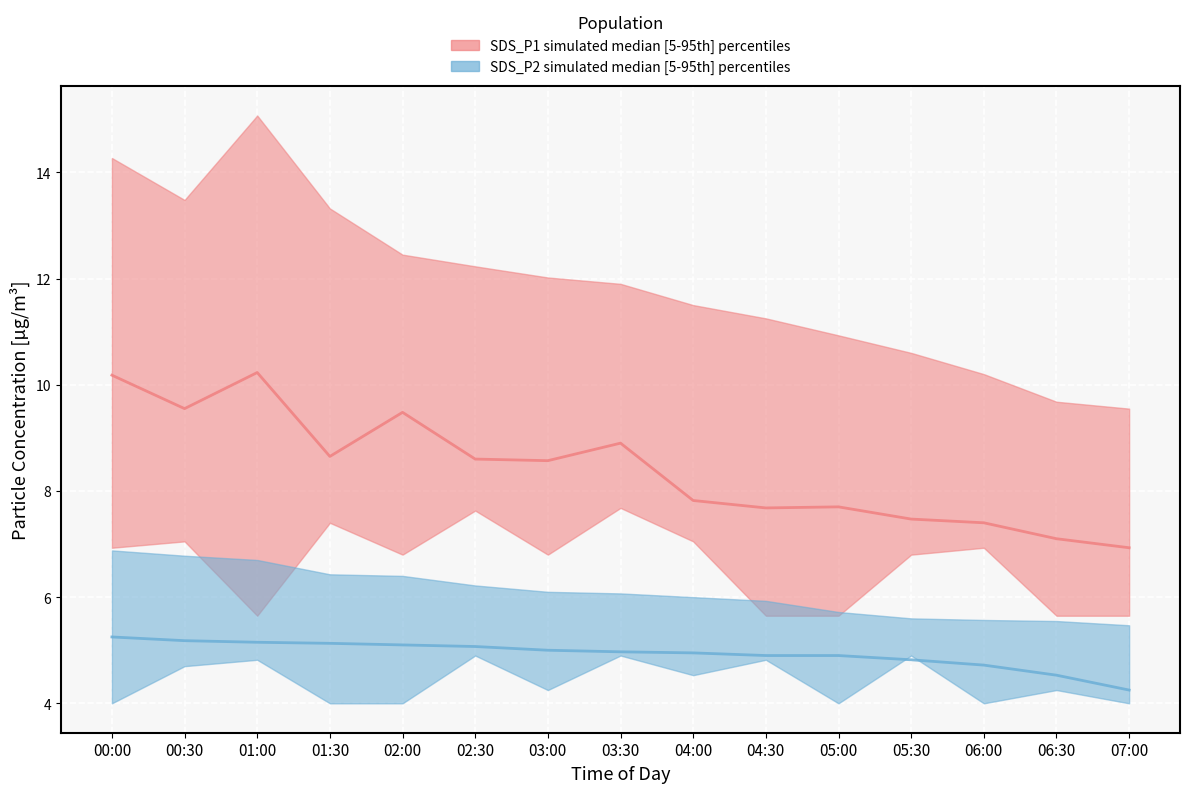

What is the difference between the SDS_P2 median values at 01:00 and 06:00?

0.4